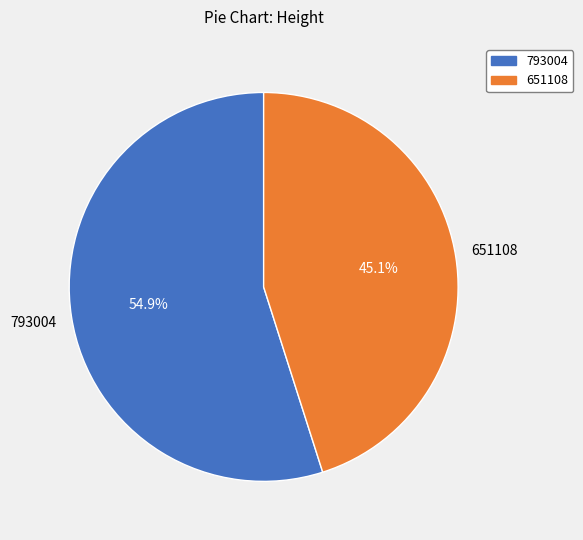

True or false: 793004 accounts for 55% of the total.

True